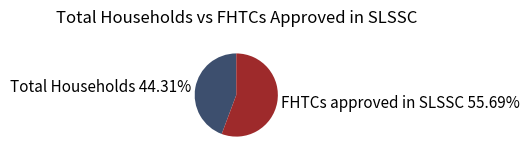

What percentage do FHTCs approved in SLSSC and Total Households together represent?

100.0%